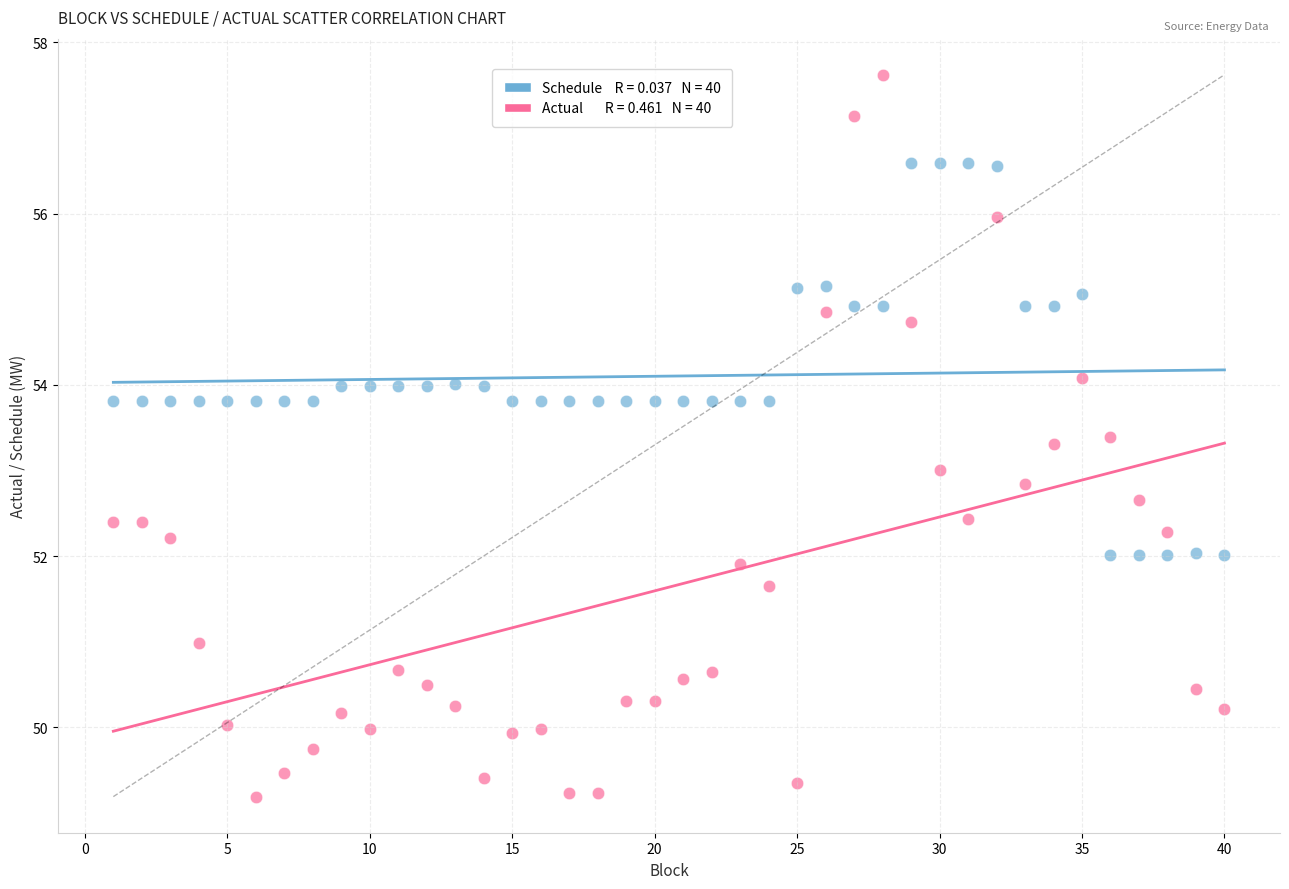

Across all data points, what is the range of Y values (max minus min)?

8.4